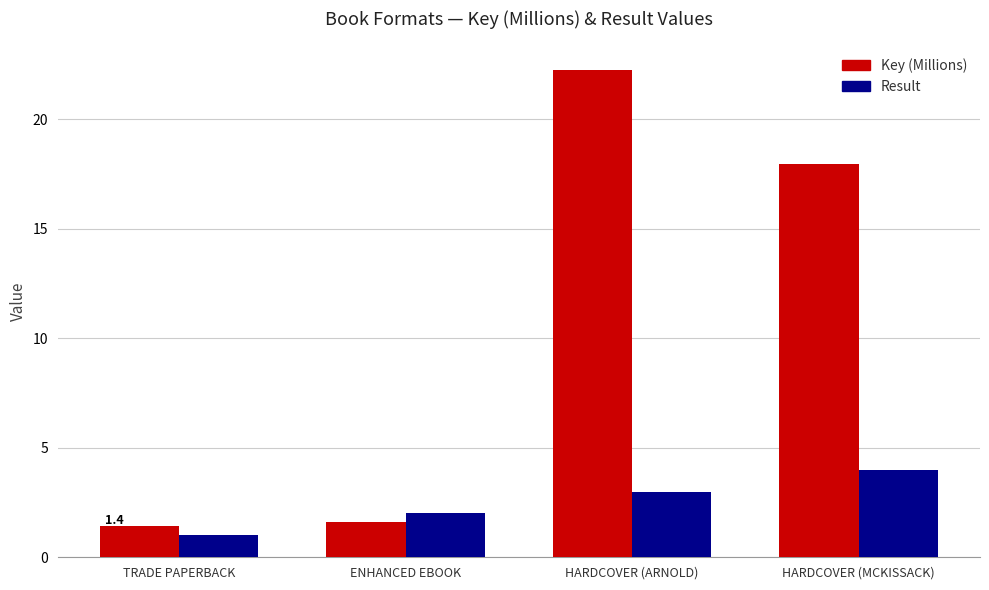

What is the total value across all series at ENHANCED EBOOK?

3.6